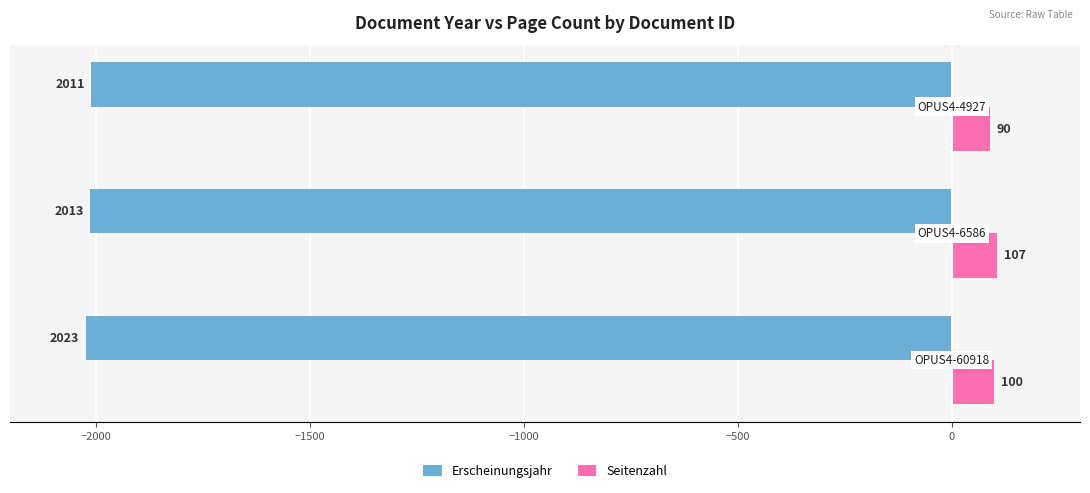

What is the maximum value shown in the chart?

107